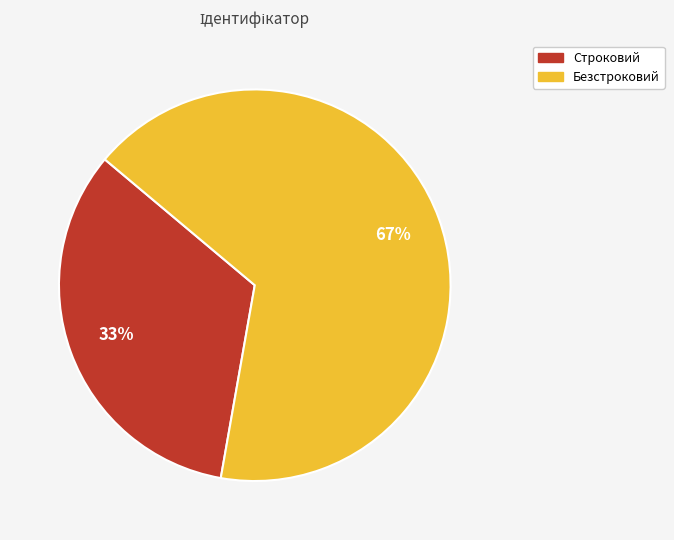

Rank the categories by value from lowest to highest.

Строковий, Безстроковий